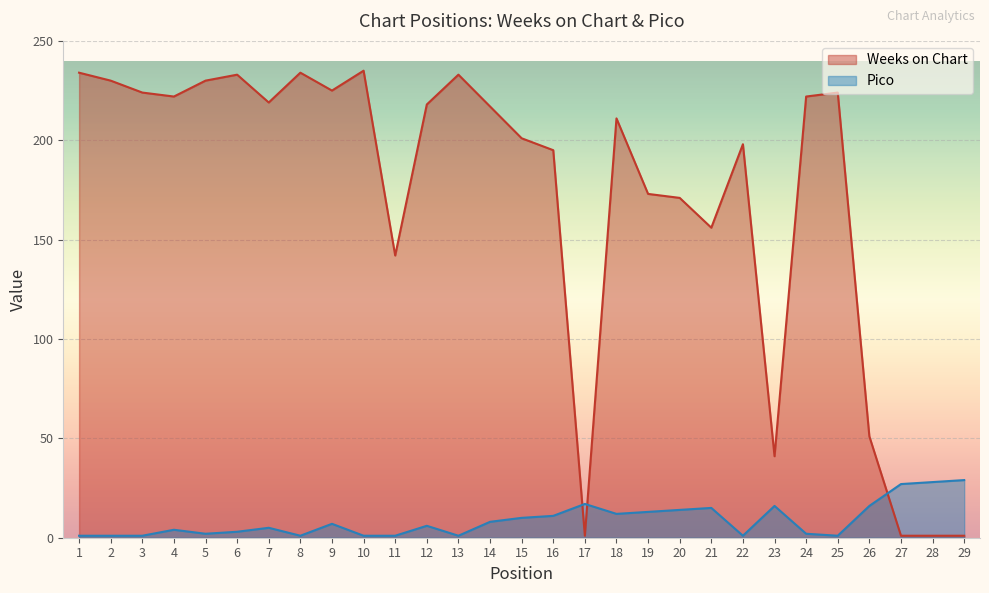

The value of Pico at 8 is 1. True or false?

False